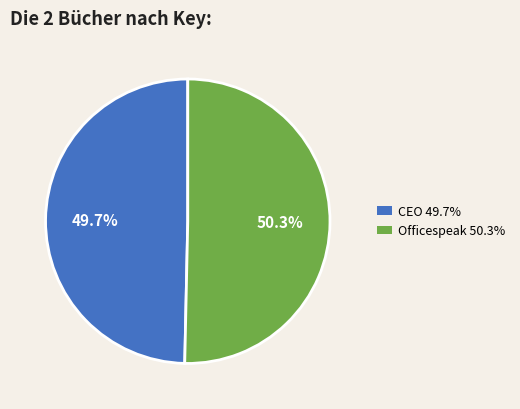

Does any single category account for the majority?

Yes